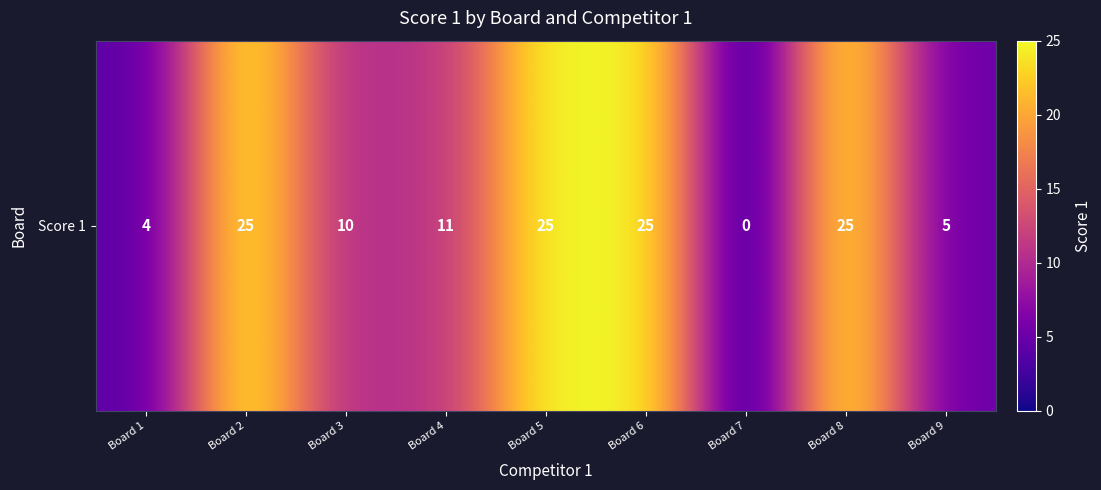

Reading left to right, extract all data points from this chart.

4	25	10	11	25	25	0	25	5